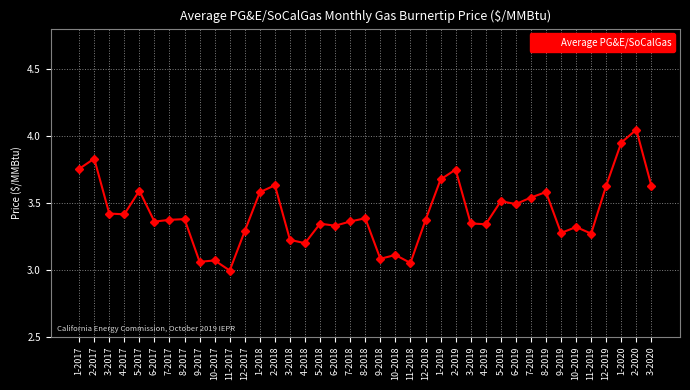

What is the label of the 19th point from the left?

7-2018